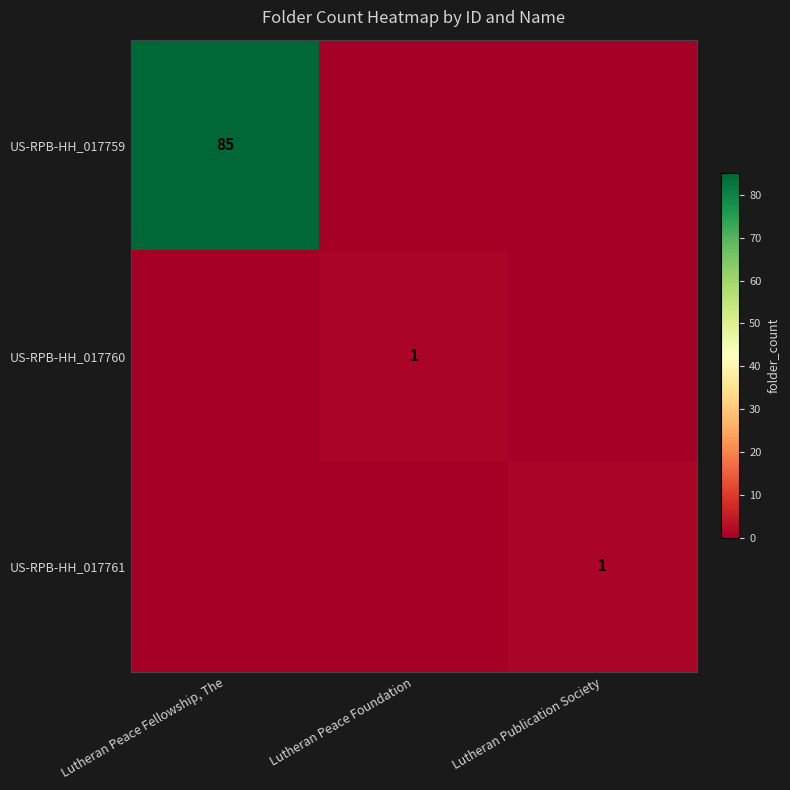

The value of US-RPB-HH_017760 at Lutheran Peace Foundation is 1. True or false?

True